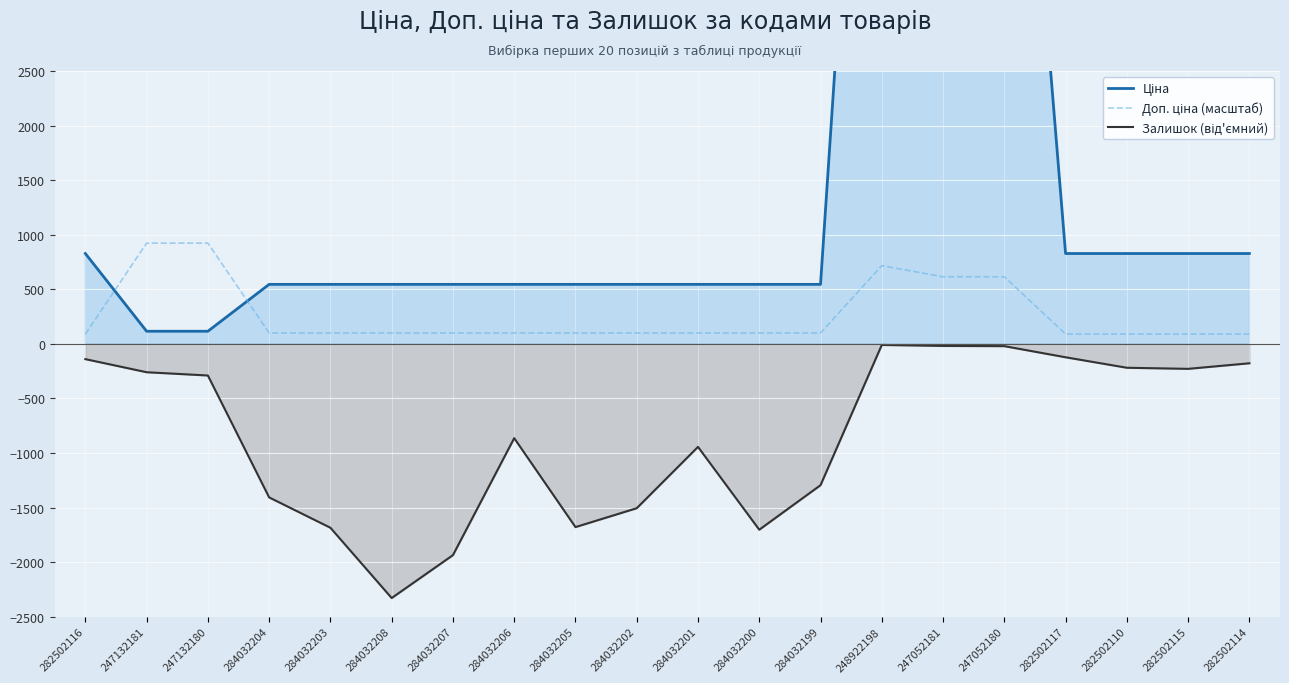

Between 284032205 and 284032201, which is larger?

284032205